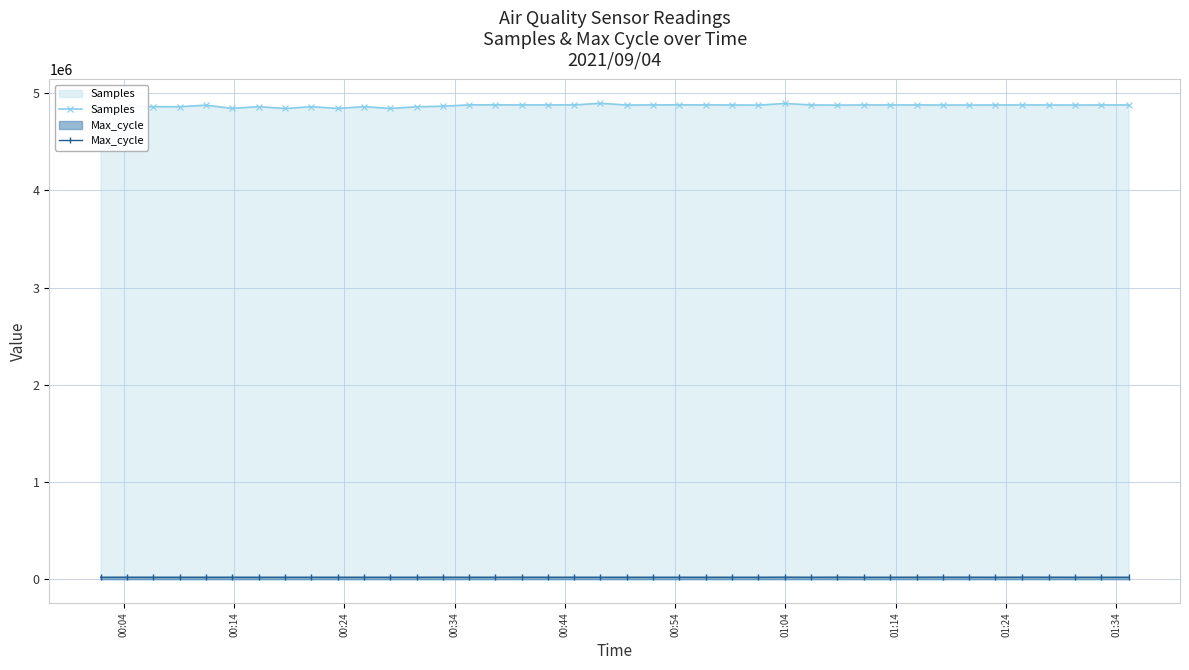

What is the average value of the Samples series?

4871250